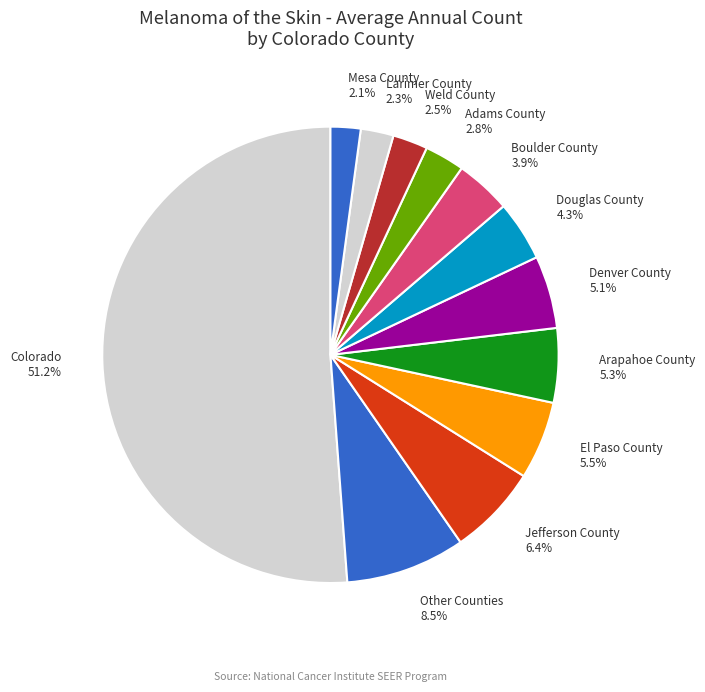

Which slice is the largest?

Colorado